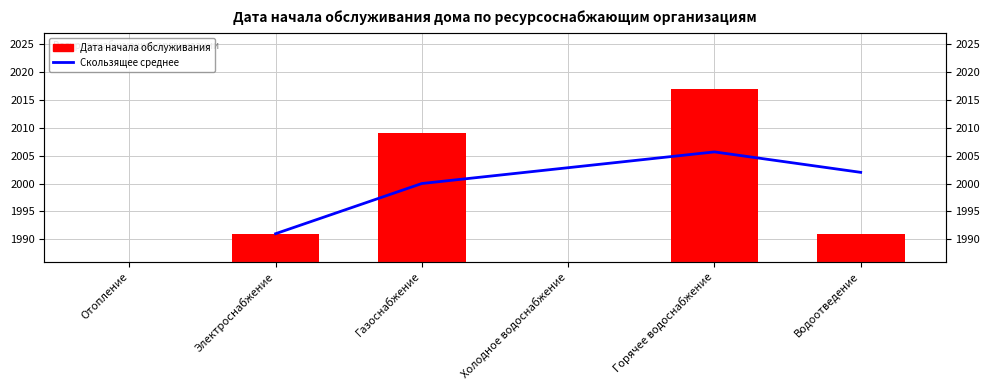

What is the sum of all values?

8008